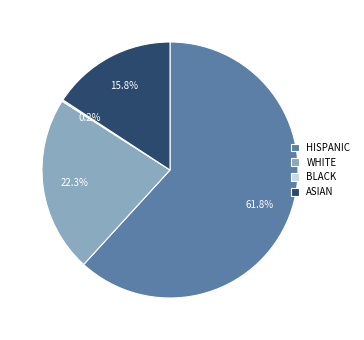

What is the largest slice in the pie chart?

HISPANIC